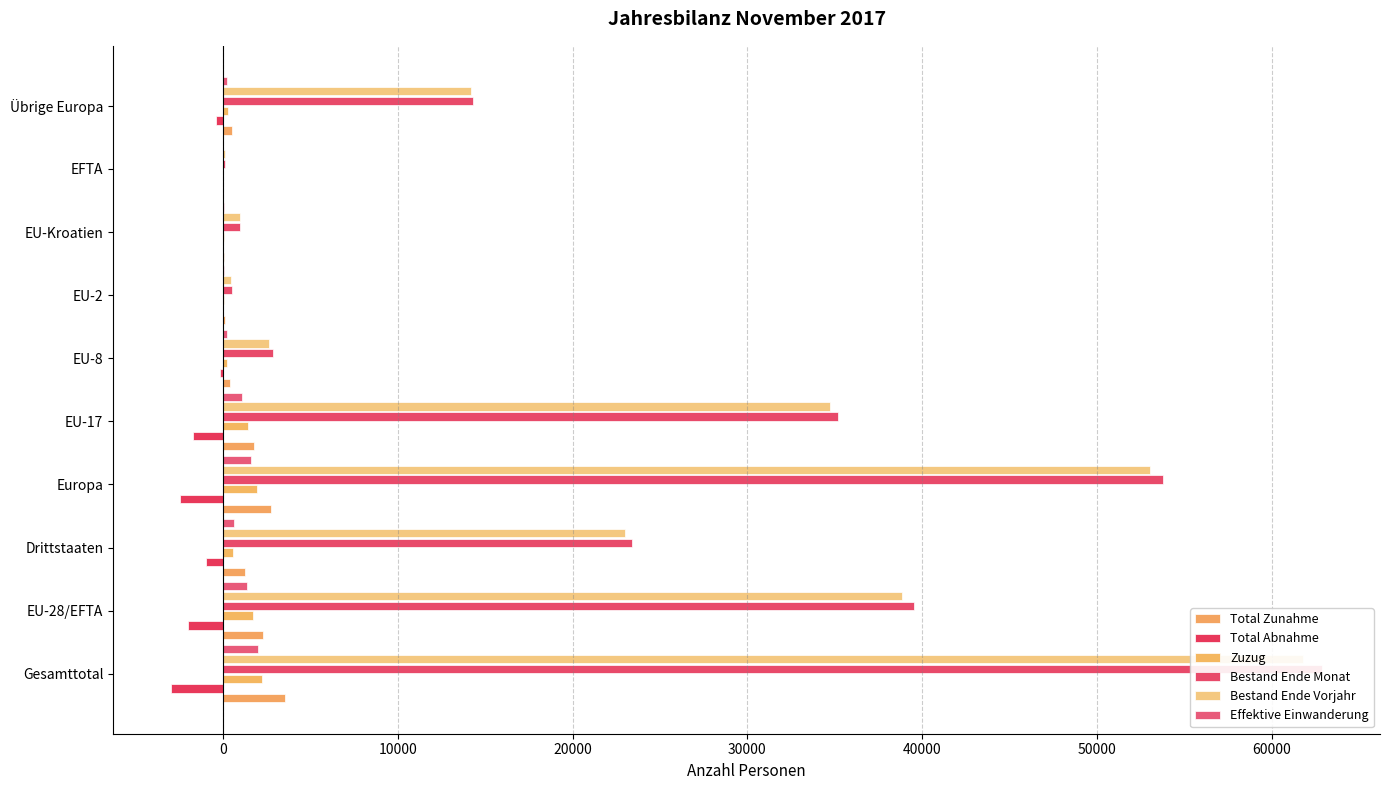

At how many categories does at least one series exceed 37897?

3